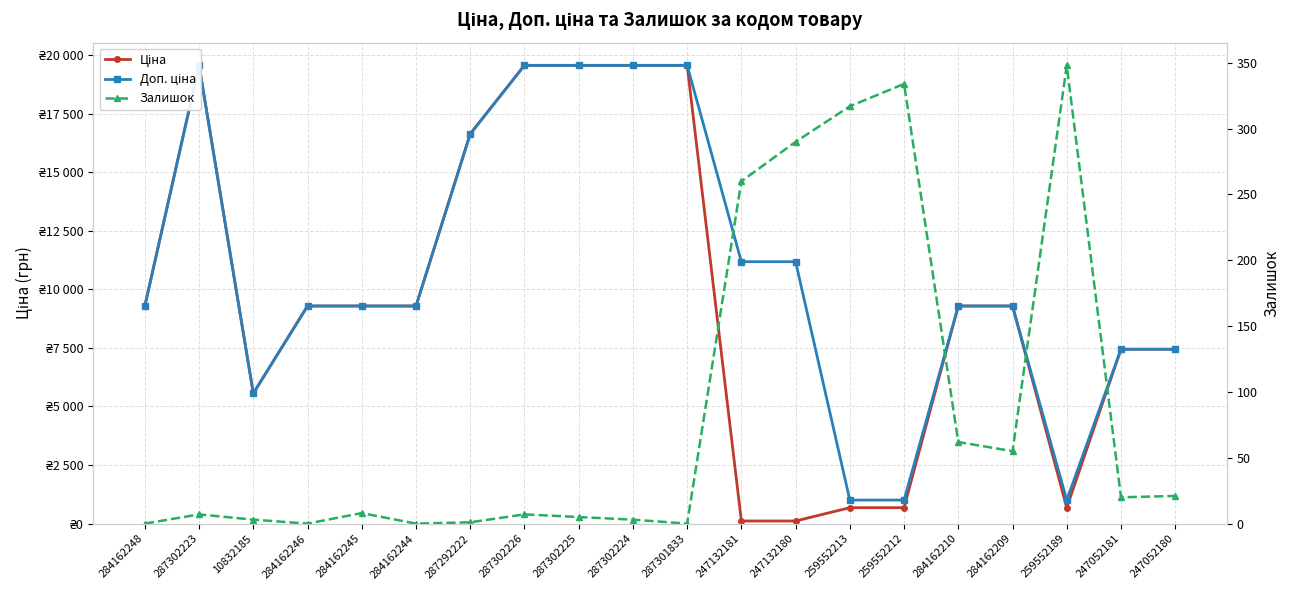

Which label corresponds to the smallest value in the chart?

284162248